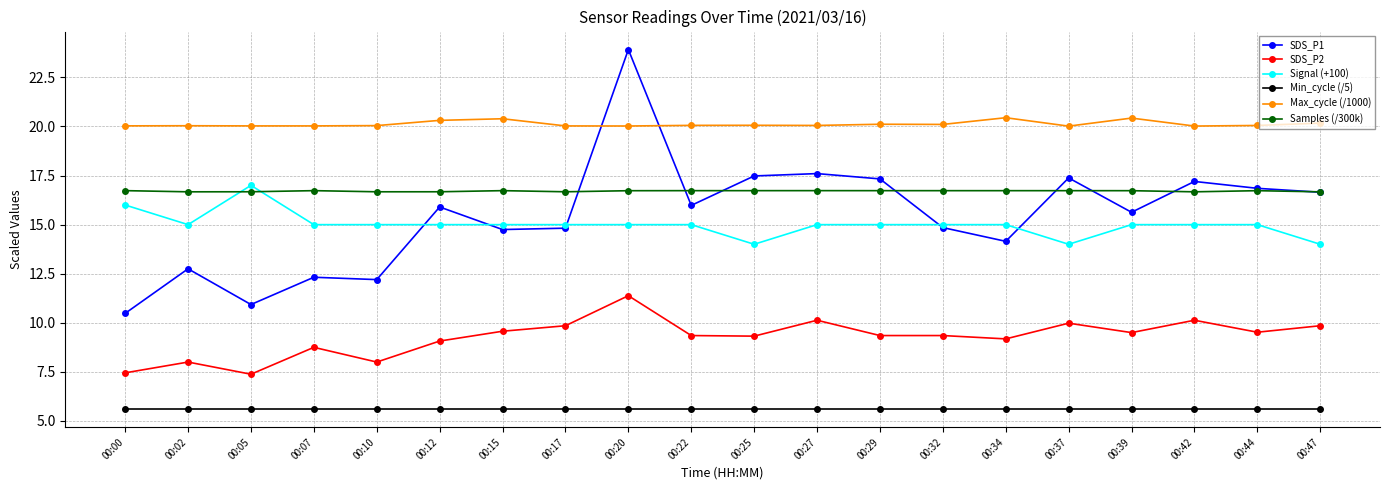

Rank the series by their maximum value, from lowest to highest.

Min_cycle (/5), SDS_P2, Samples (/300k), Signal (+100), Max_cycle (/1000), SDS_P1